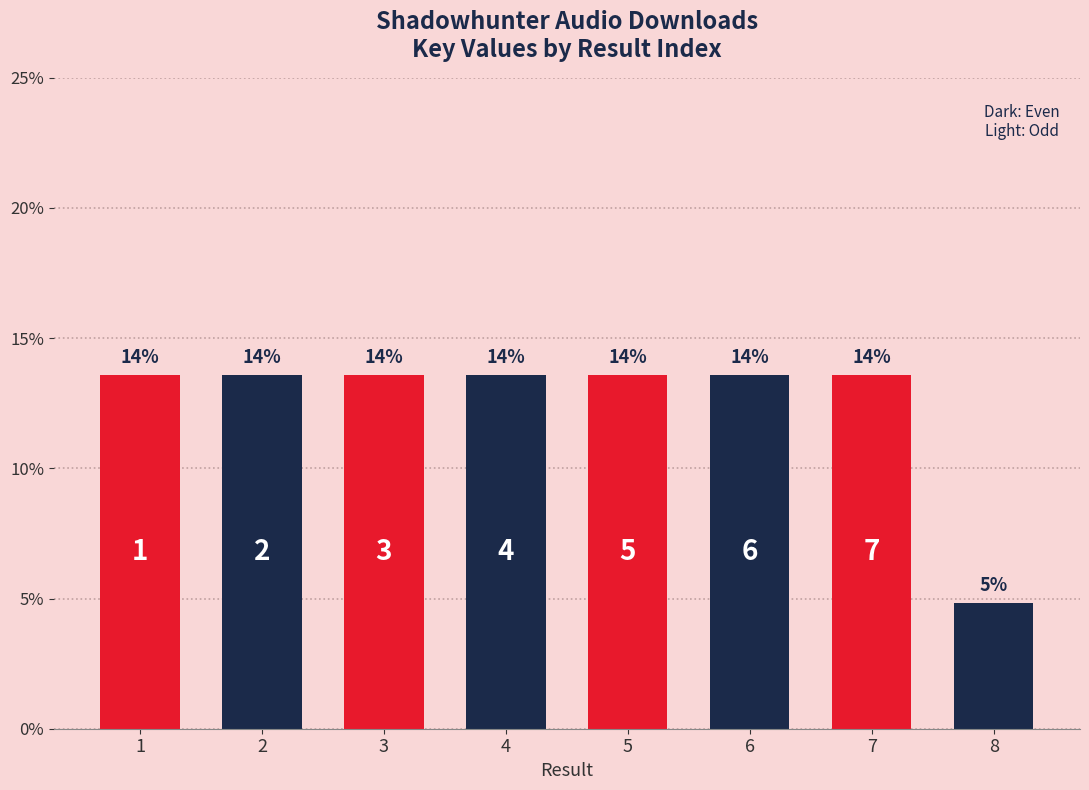

Does the chart contain any negative values?

No